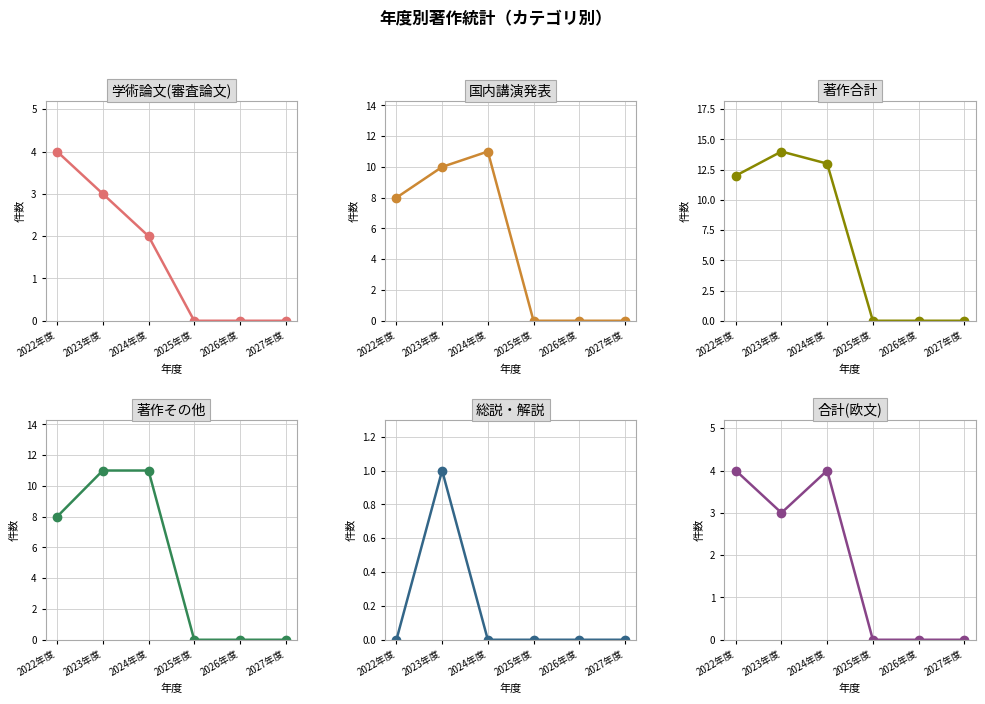

What is the label of the 3rd point from the right?

2025年度